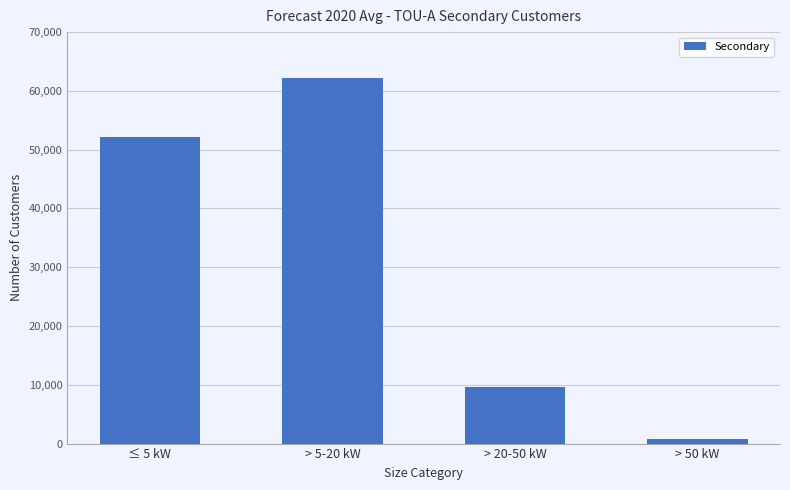

Approximately how many times larger is the value at ≤ 5 kW compared to > 50 kW?

64.8